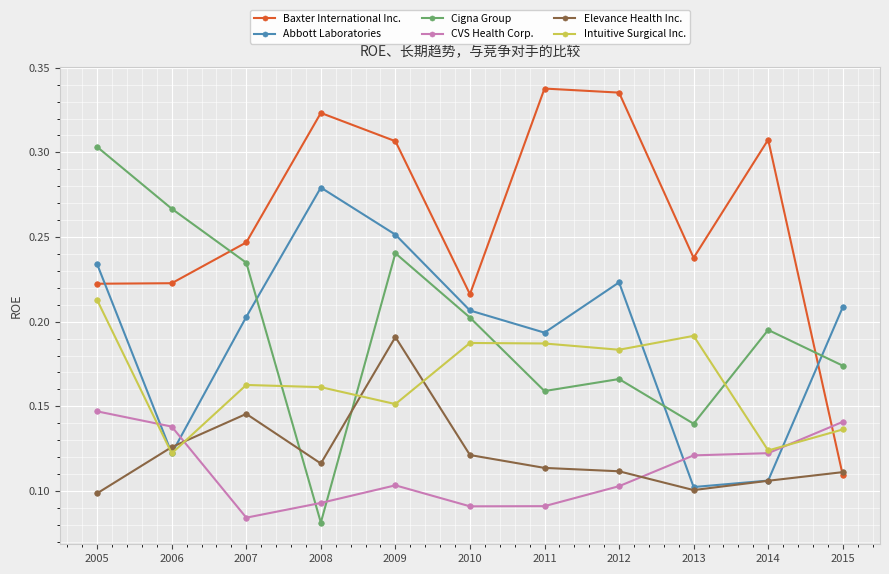

How many Intuitive Surgical Inc. values are between 0 and 1?

11